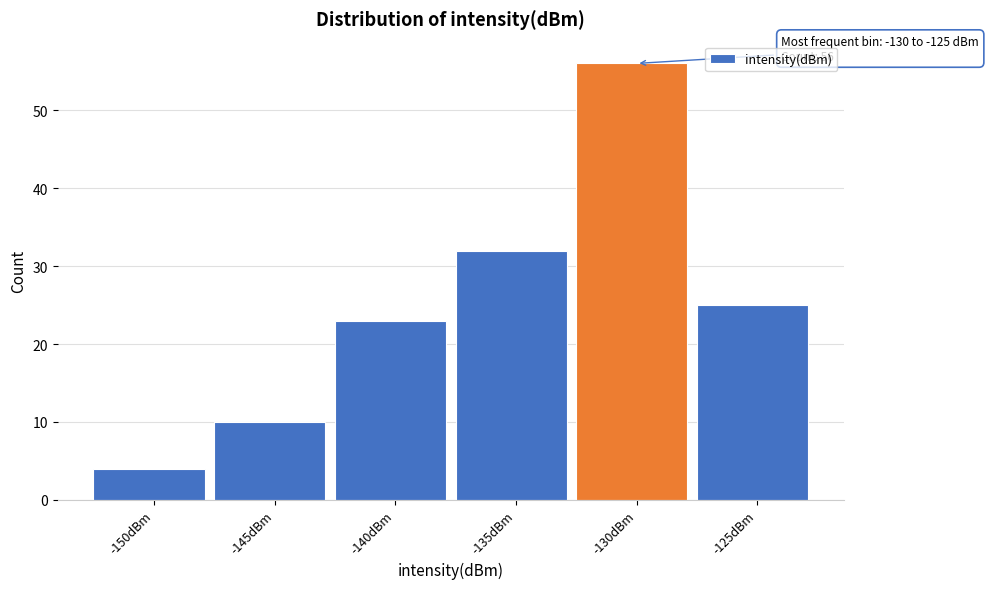

Reading left to right, what are all the values shown in this chart?

4	10	23	32	56	25